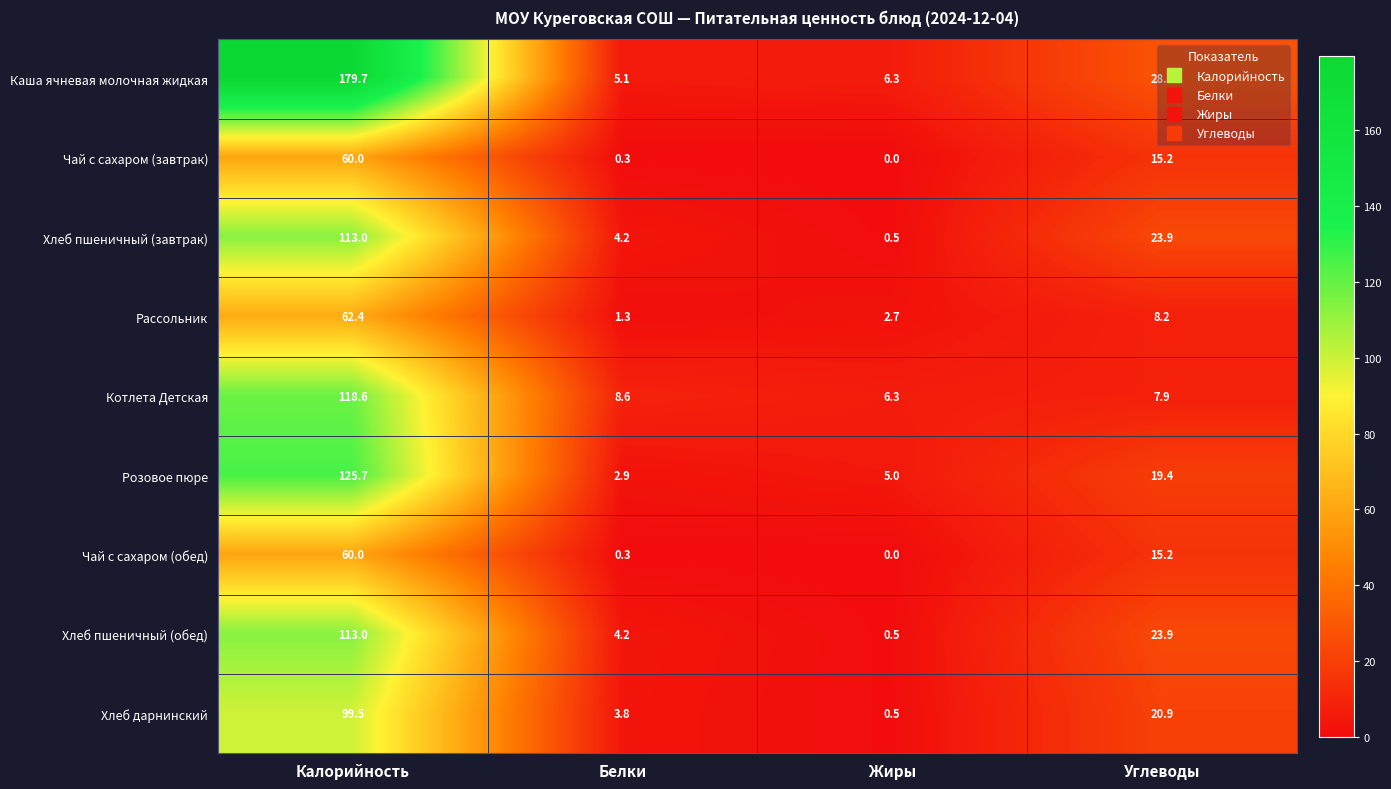

Which label corresponds to the largest value in the chart?

Калорийность